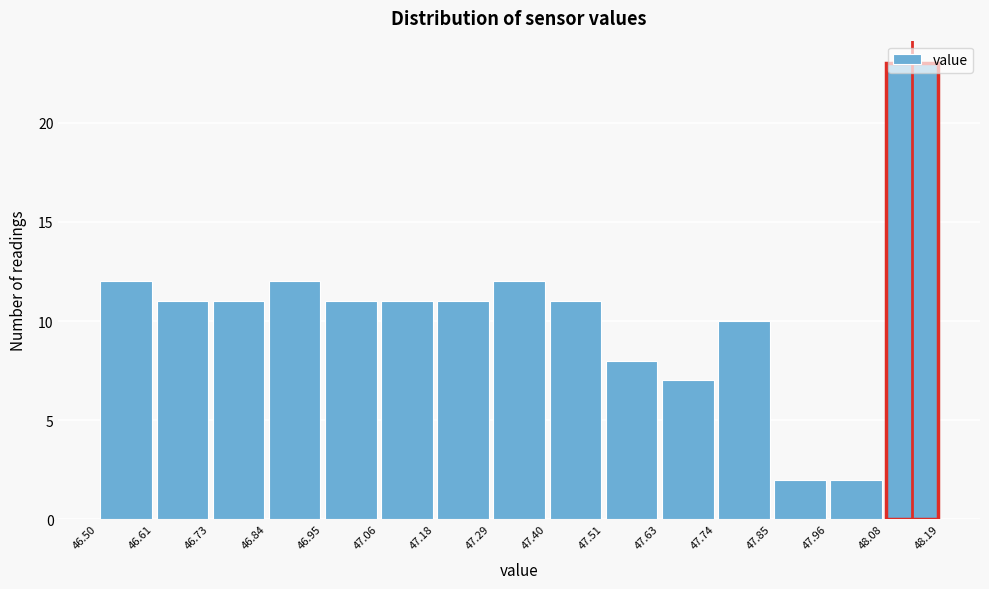

Reading left to right, list every bar in this chart as the range it spans on the x-axis followed by its height. The values are not printed on the chart, so give them approximately, as read against the axis.

46.50 to 46.61: 12
46.61 to 46.73: 11
46.73 to 46.84: 11
46.84 to 46.95: 12
46.95 to 47.06: 11
47.06 to 47.18: 11
47.18 to 47.29: 11
47.29 to 47.40: 12
47.40 to 47.51: 11
47.51 to 47.63: 8
47.63 to 47.74: 7
47.74 to 47.85: 10
47.85 to 47.96: 2
47.96 to 48.08: 2
48.08 to 48.19: 23